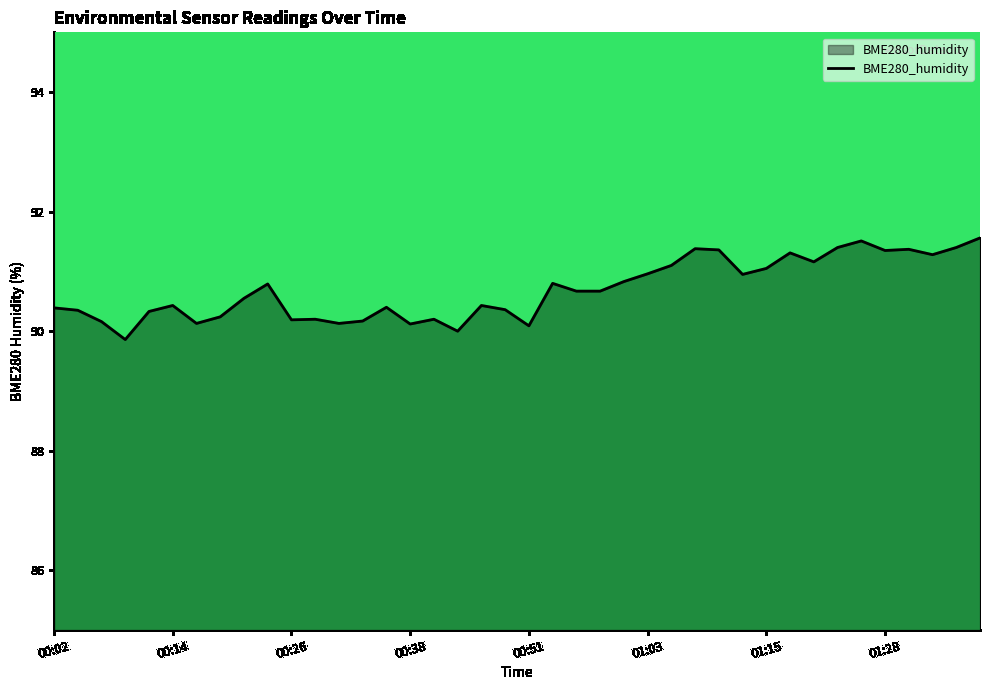

What is the minimum value shown in the chart?

89.9